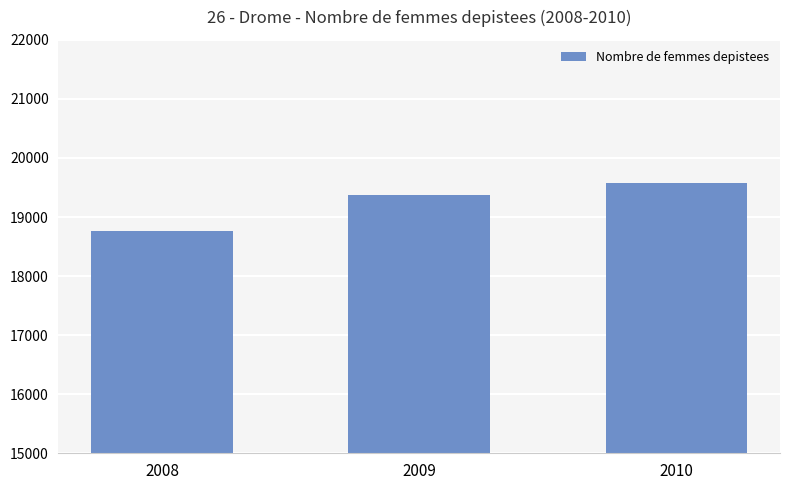

What is the average value?

19239